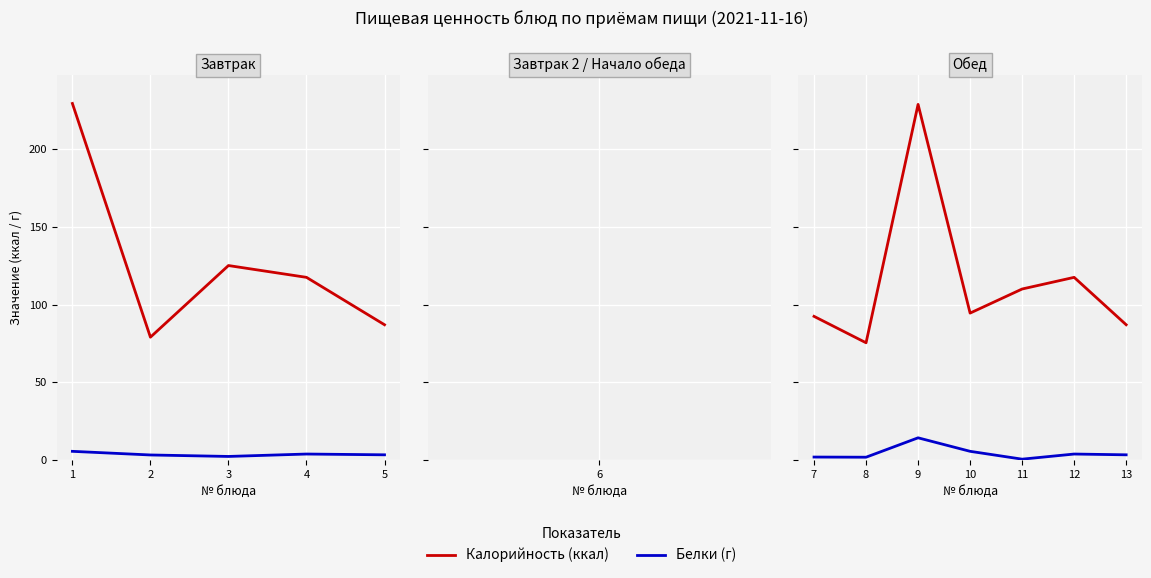

The value of Калорийность (ккал) at 11 is 193.4. True or false?

False